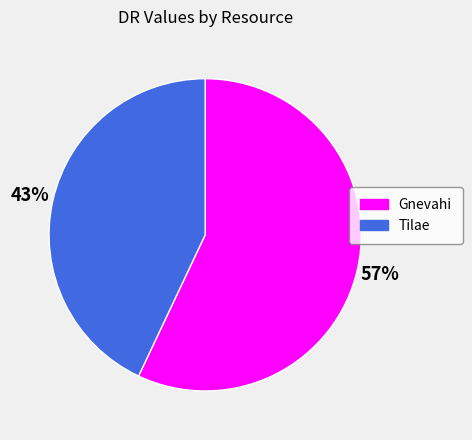

What percentage is the Tilae slice, to the nearest percent?

43%